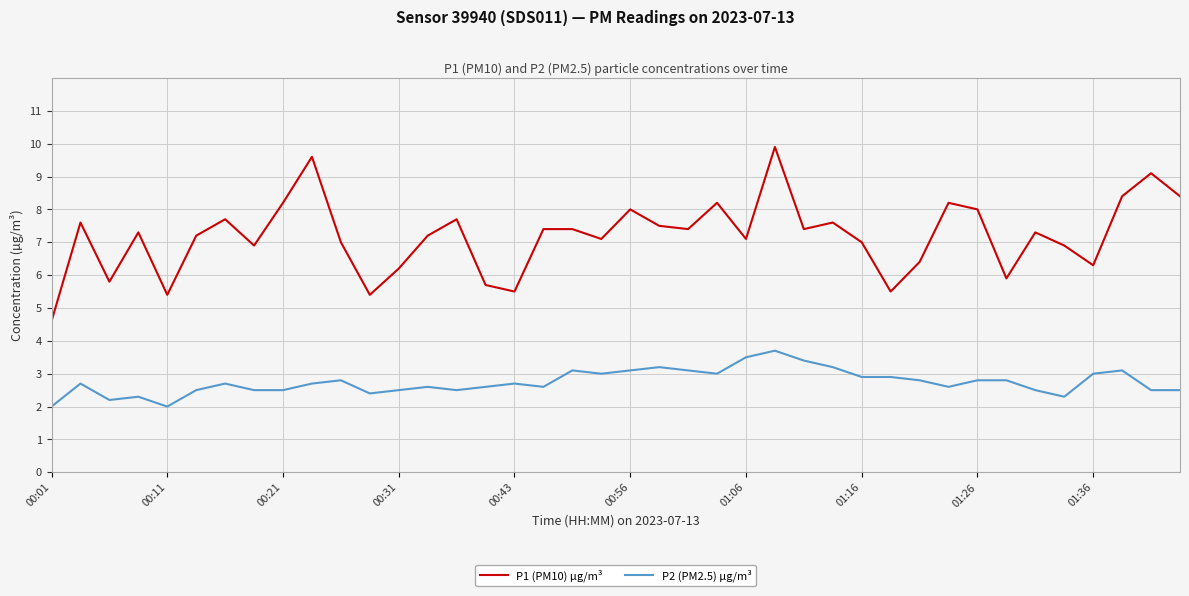

What is the minimum value for P1 (PM10) µg/m³?

4.6